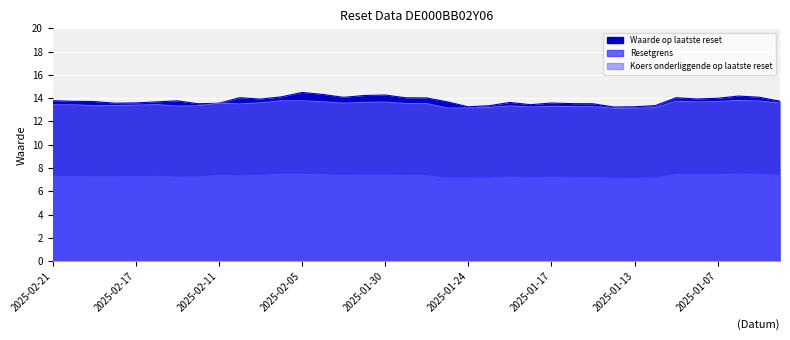

List the labels in order of Waarde op laatste reset value, largest first.

2025-02-05, 2025-02-04, 2025-01-30, 2025-01-31, 2025-01-06, 2025-02-06, 2025-01-03, 2025-02-03, 2025-02-10, 2025-01-09, 2025-01-29, 2025-01-28, 2025-01-07, 2025-01-08, 2025-02-07, 2025-02-21, 2025-02-13, 2025-01-02, 2025-02-20, 2025-02-19, 2025-02-14, 2025-01-27, 2025-01-21, 2025-02-17, 2025-01-17, 2025-02-18, 2025-02-11, 2025-01-16, 2025-02-12, 2025-01-15, 2025-01-20, 2025-01-10, 2025-01-22, 2025-01-24, 2025-01-13, 2025-01-14